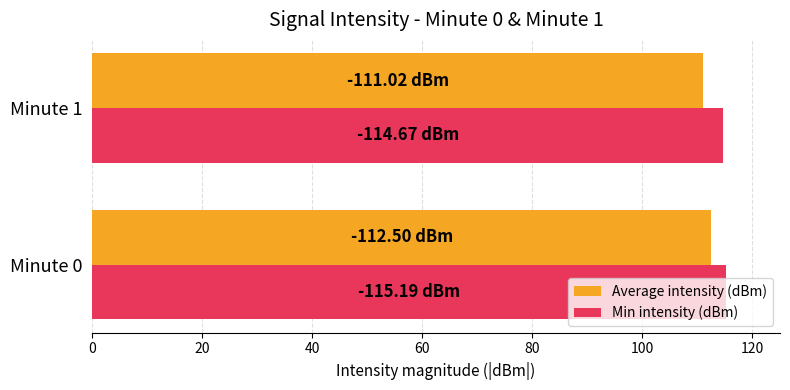

What is the sum of all Average intensity (dBm) values?

223.5